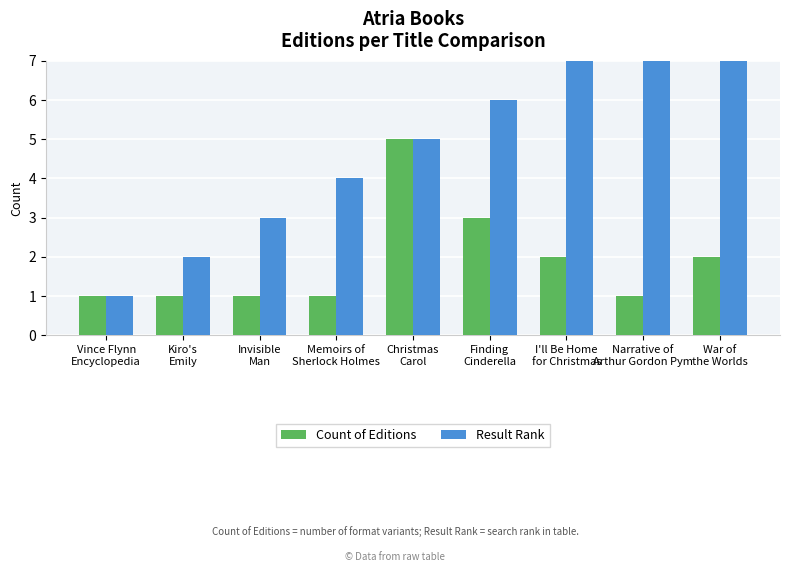

Rank the series by their maximum value, from lowest to highest.

Count of Editions, Result Rank